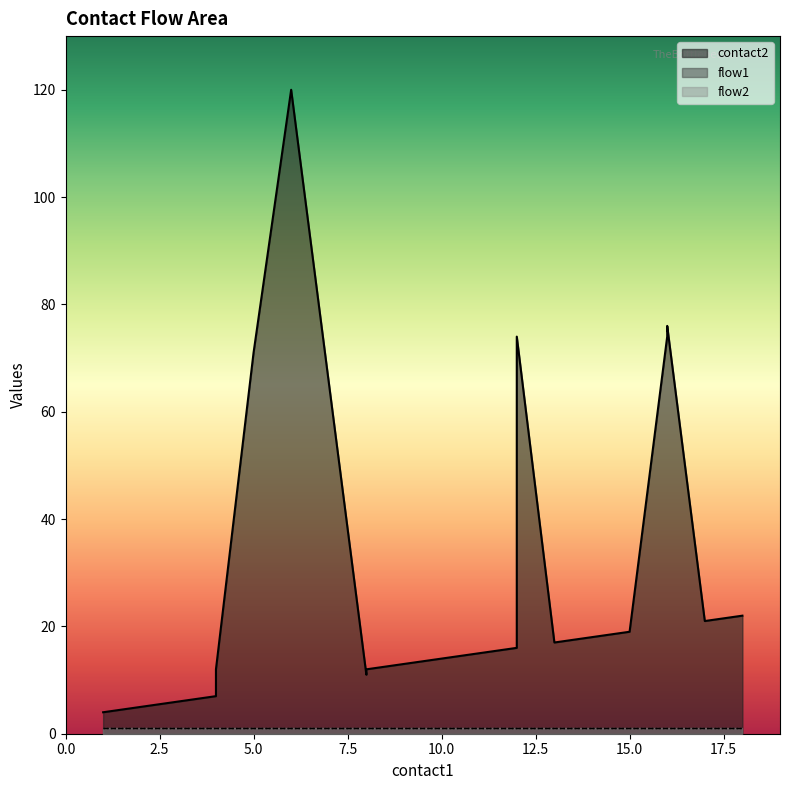

Where is the first local minimum for contact2?

8